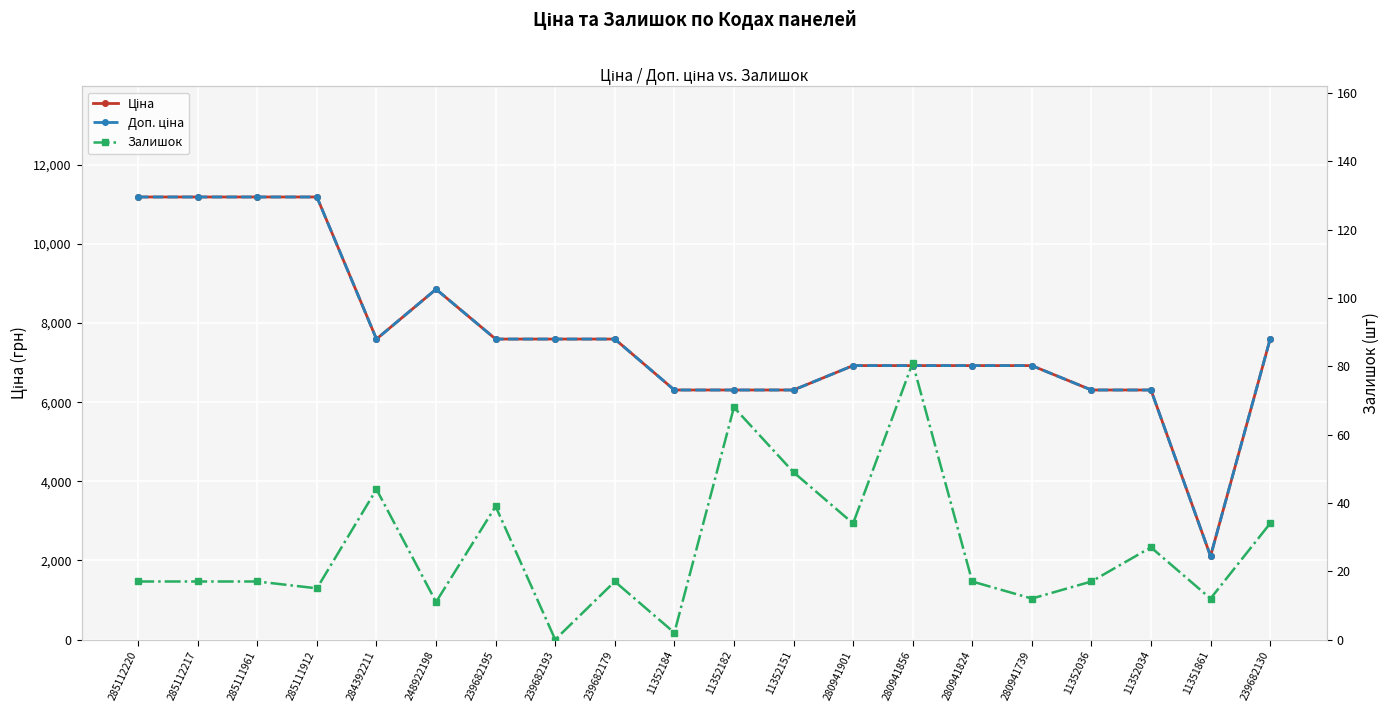

Reading left to right, what are all the values shown in this chart?

Ціна: 285112220=11188.2	285112217=11188.2	285111961=11188.2	285111912=11188.2	284392211=7596.5	248922198=8856.7	239682195=7596.5	239682193=7596.5	239682179=7596.5	11352184=6308.8	11352182=6308.8	11352151=6308.8	280941901=6925.7	280941856=6925.7	280941824=6925.7	280941739=6925.7	11352036=6308.8	11352034=6308.8	11351861=2108.4	239682130=7596.5
Доп. ціна: 285112220=11188.2	285112217=11188.2	285111961=11188.2	285111912=11188.2	284392211=7596.5	248922198=8856.7	239682195=7596.5	239682193=7596.5	239682179=7596.5	11352184=6308.8	11352182=6308.8	11352151=6308.8	280941901=6925.7	280941856=6925.7	280941824=6925.7	280941739=6925.7	11352036=6308.8	11352034=6308.8	11351861=2108.0	239682130=7596.5
Залишок: 285112220=17.0	285112217=17.0	285111961=17.0	285111912=15.0	284392211=44.0	248922198=11.0	239682195=39.0	239682193=0.0	239682179=17.0	11352184=2.0	11352182=68.0	11352151=49.0	280941901=34.0	280941856=81.0	280941824=17.0	280941739=12.0	11352036=17.0	11352034=27.0	11351861=12.0	239682130=34.0